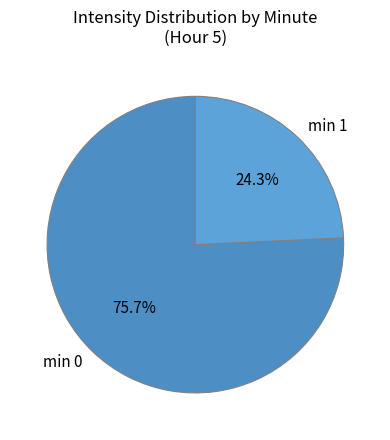

What percentage do min 0 and min 1 together represent?

100.0%